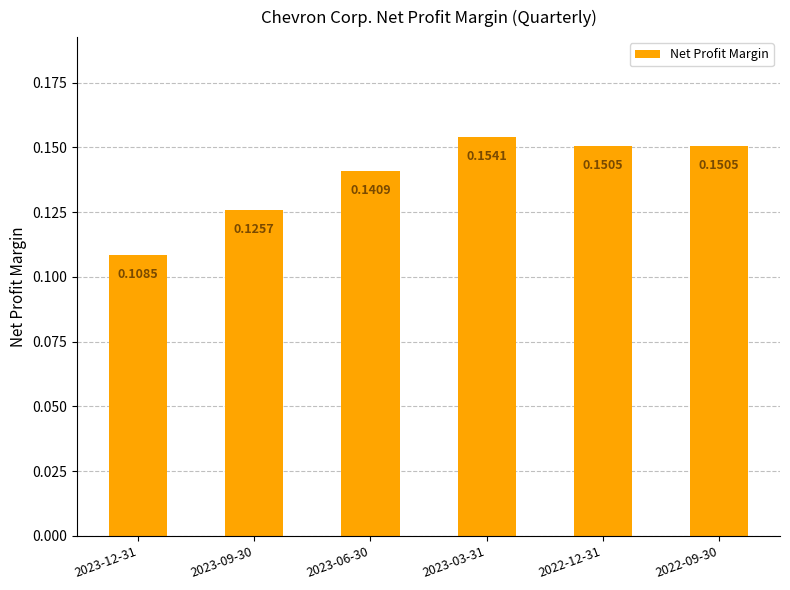

Count the number of categories in the chart.

6